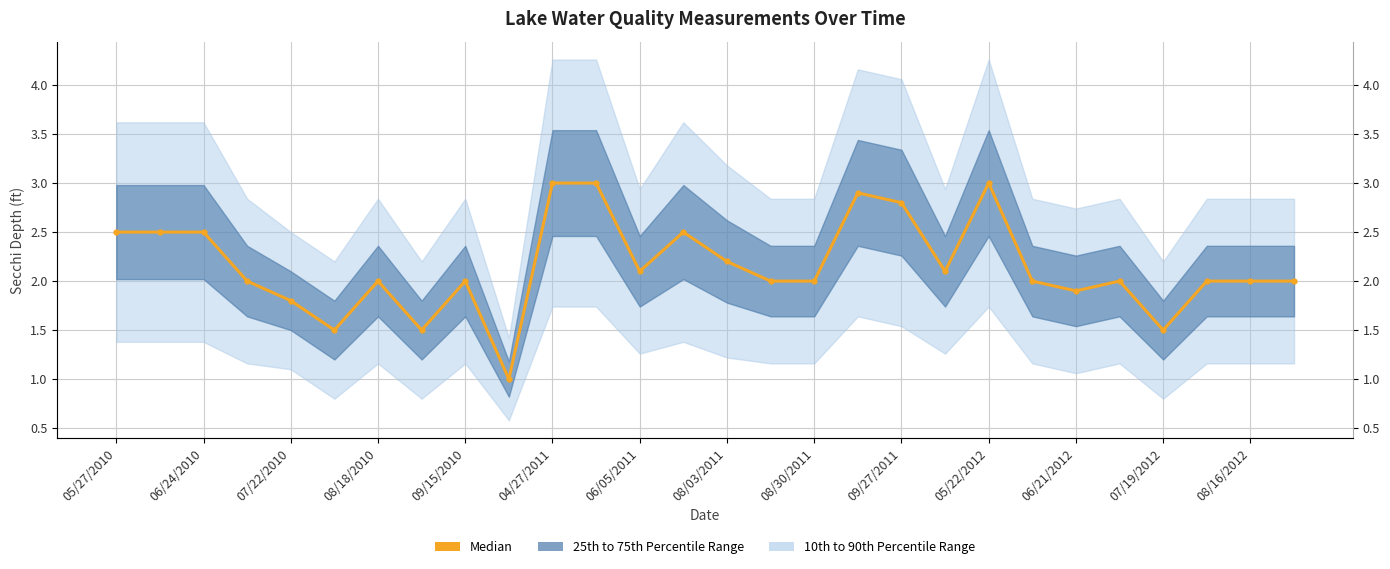

What is the difference between the second highest and second lowest values?

1.5